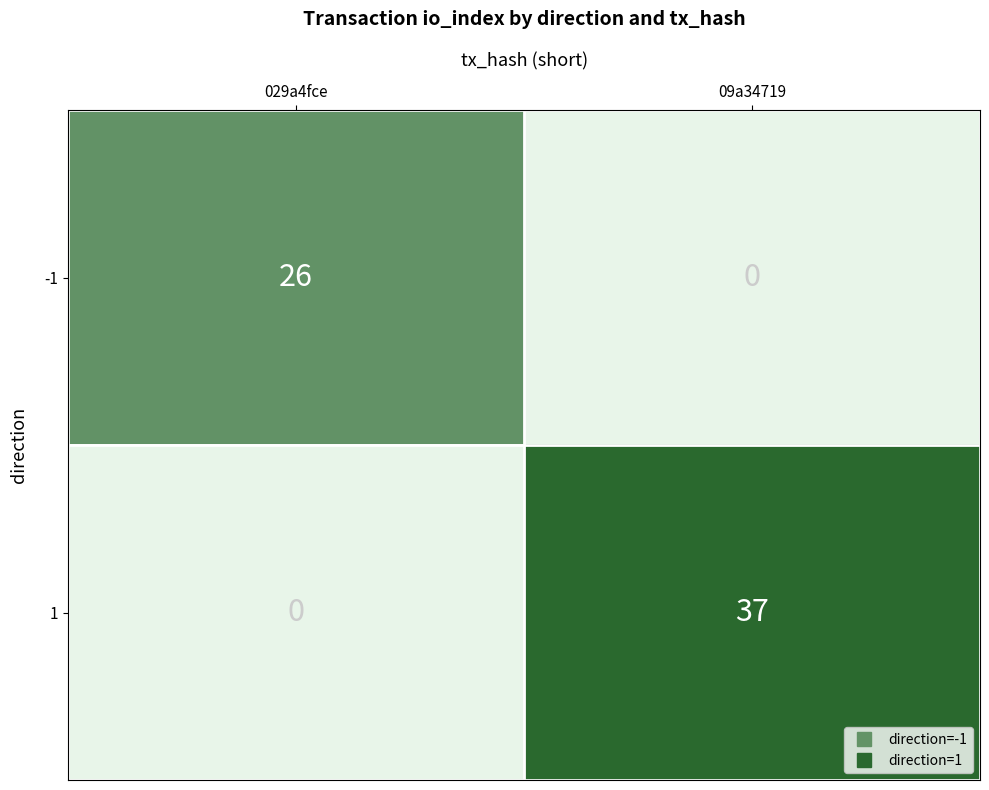

Which category has the lowest value in the 1 series?

029a4fce